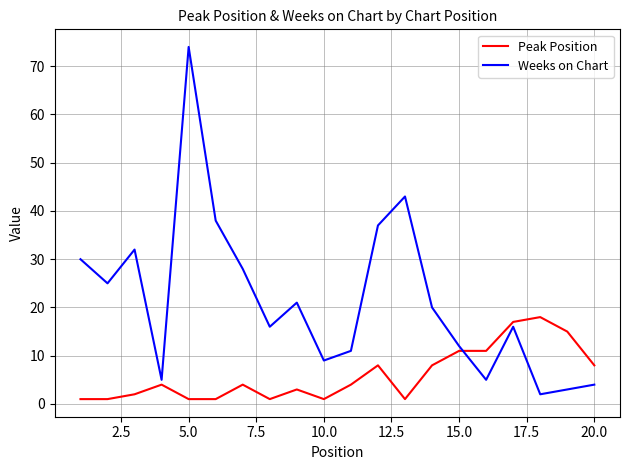

Which series has the largest total across all categories?

Weeks on Chart